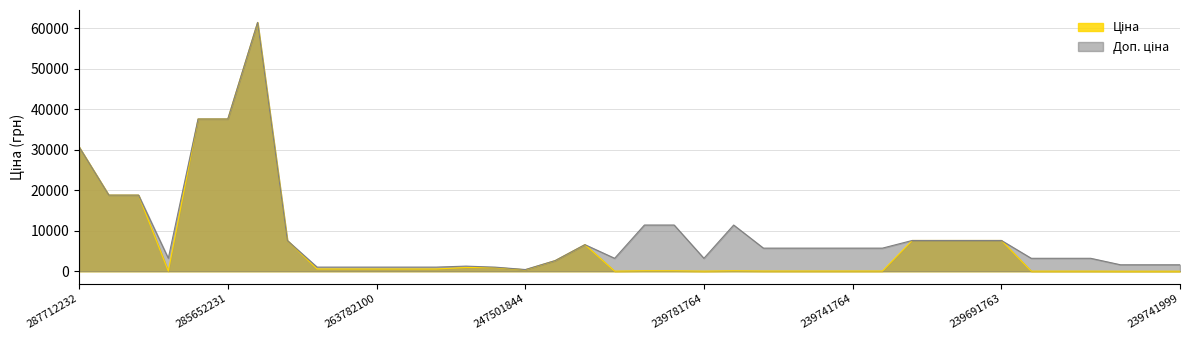

How many values in the Доп. ціна series exceed 5705?

15